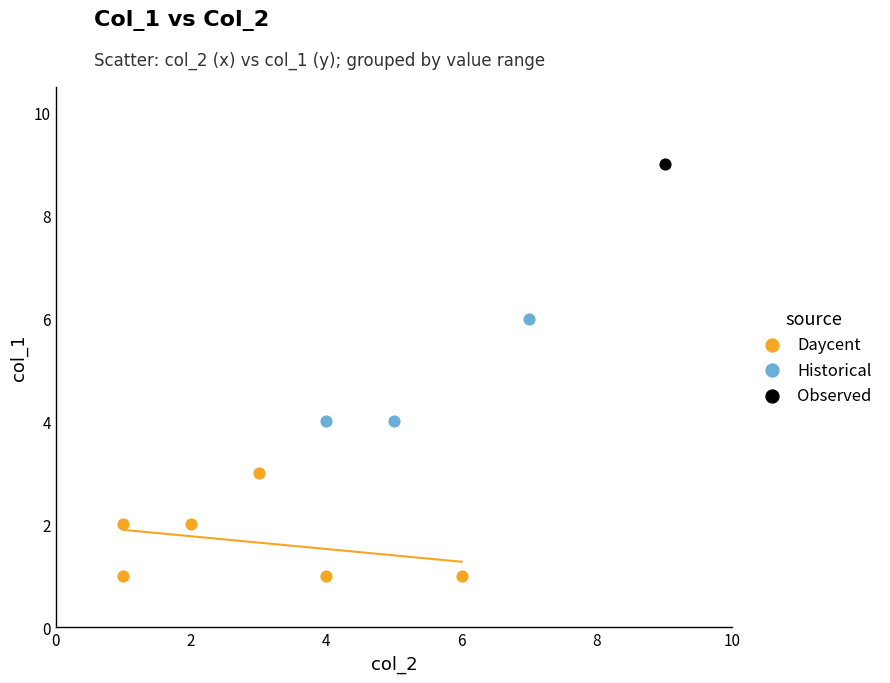

Which series contains the highest Y value?

Observed